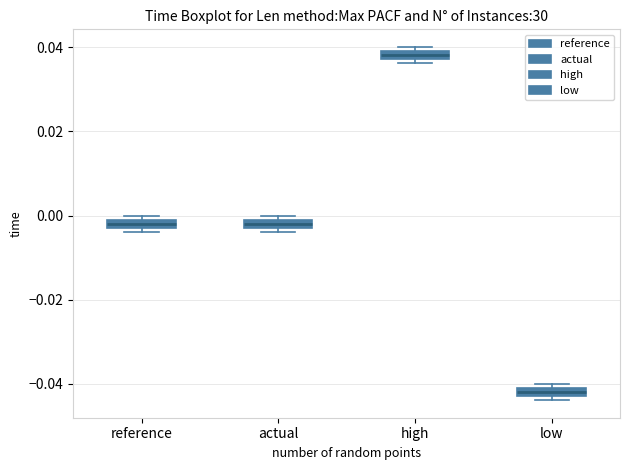

Where is the lower edge of the box for low on the y-axis? The values are not printed on the chart, so give them approximately, as read against the axis.

-0.042